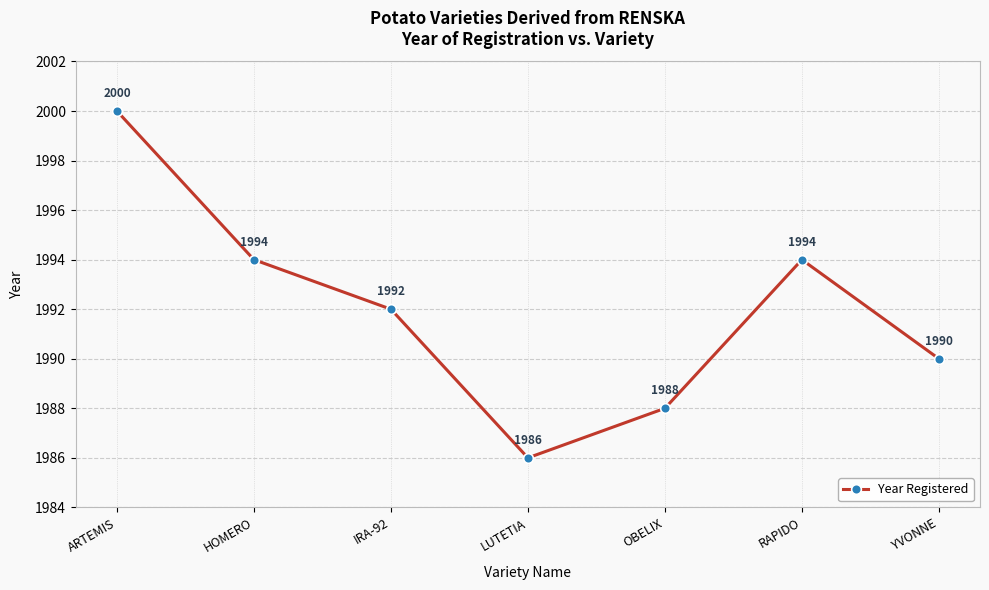

Reading left to right, list all the values displayed in this chart.

ARTEMIS=2000	HOMERO=1994	IRA-92=1992	LUTETIA=1986	OBELIX=1988	RAPIDO=1994	YVONNE=1990